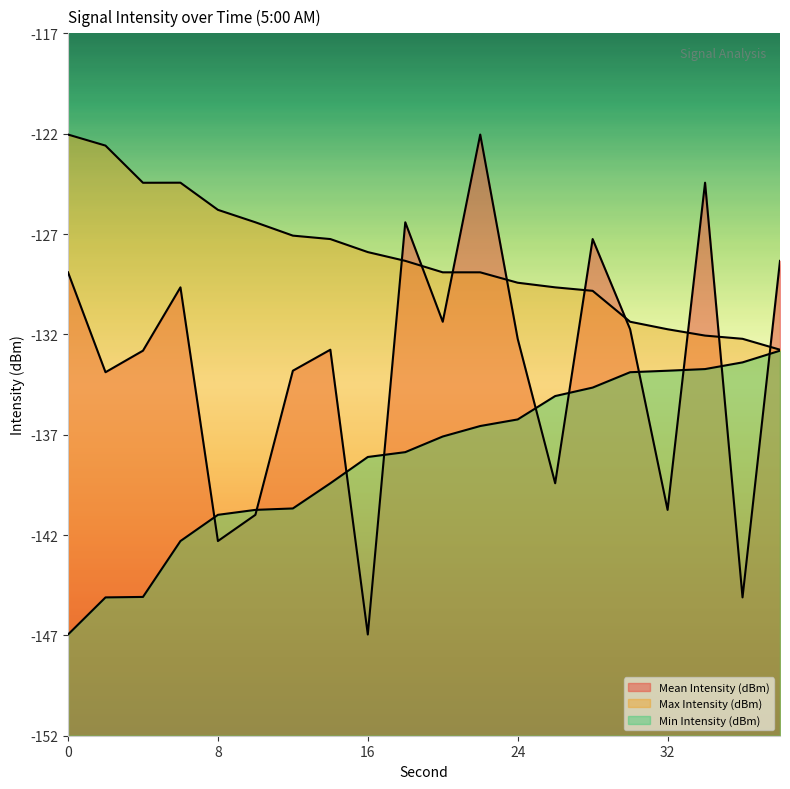

What is the difference between the Max Intensity (dBm) values at 26 and 36?

2.5